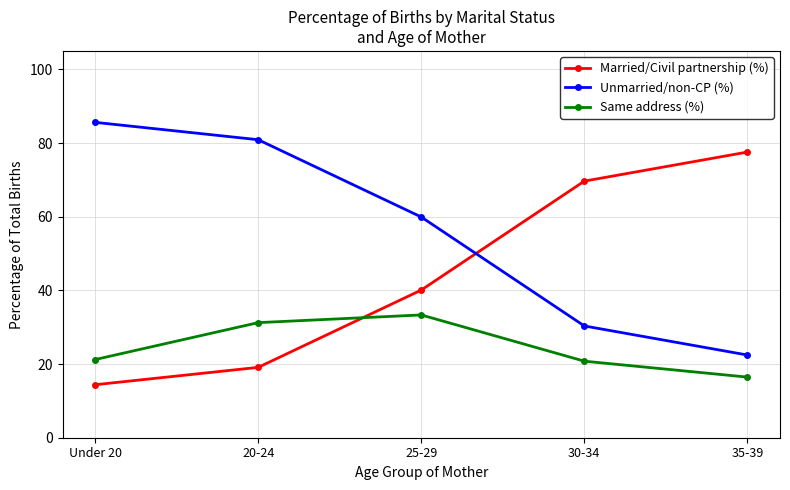

True or false: Same address (%) has more than 2 points higher than both neighbors.

False